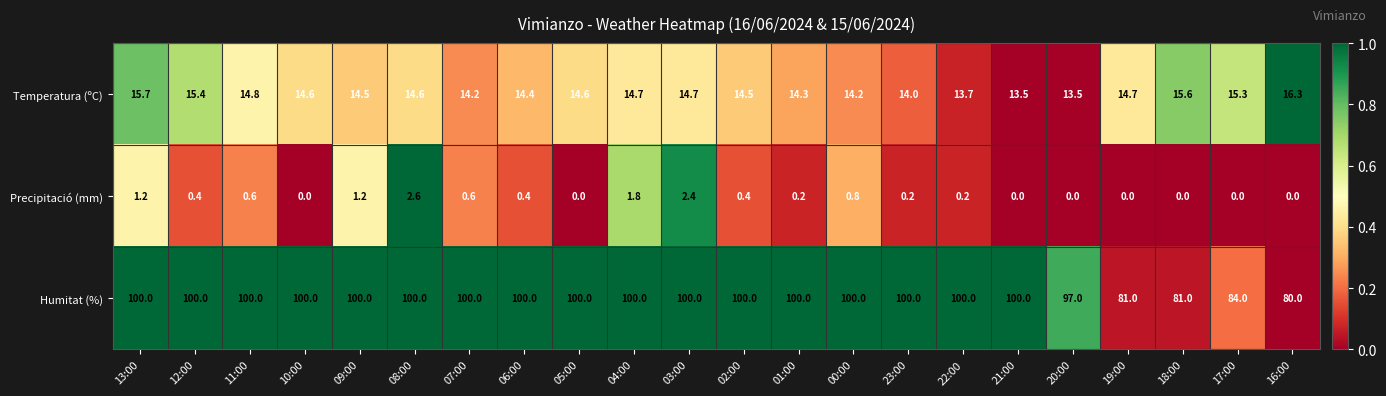

Rank the series by their maximum value, from lowest to highest.

Precipitació (mm), Temperatura (ºC), Humitat (%)